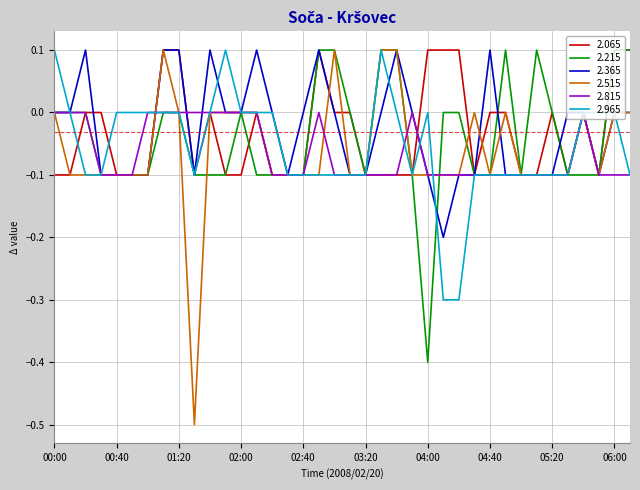

Which series has the largest range (max minus min)?

2.515